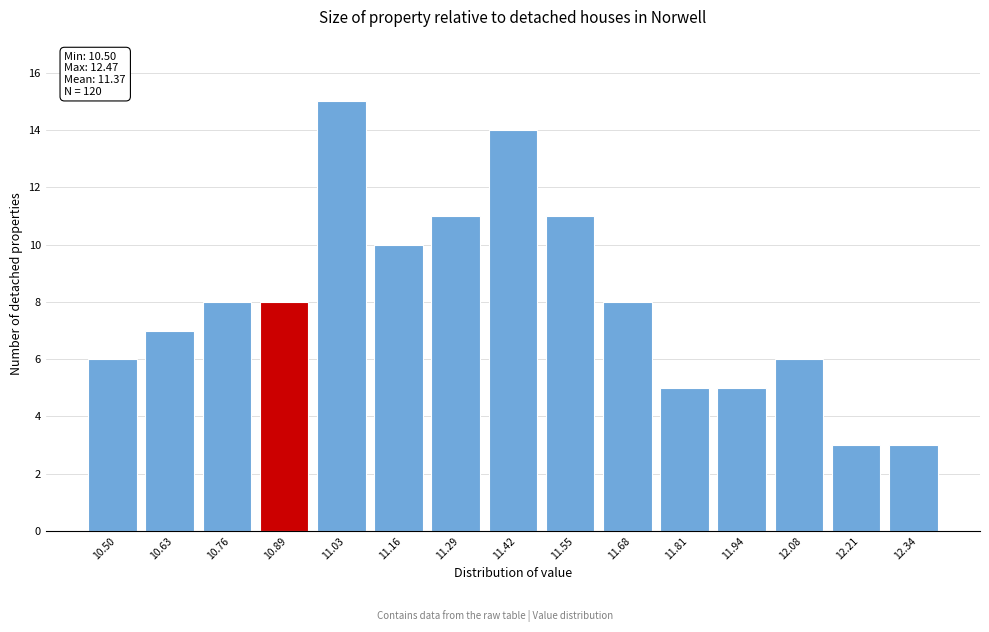

Reading right to left, extract all data points from this chart.

12.34=3	12.21=3	12.08=6	11.94=5	11.81=5	11.68=8	11.55=11	11.42=14	11.29=11	11.16=10	11.03=15	10.89=8	10.76=8	10.63=7	10.50=6